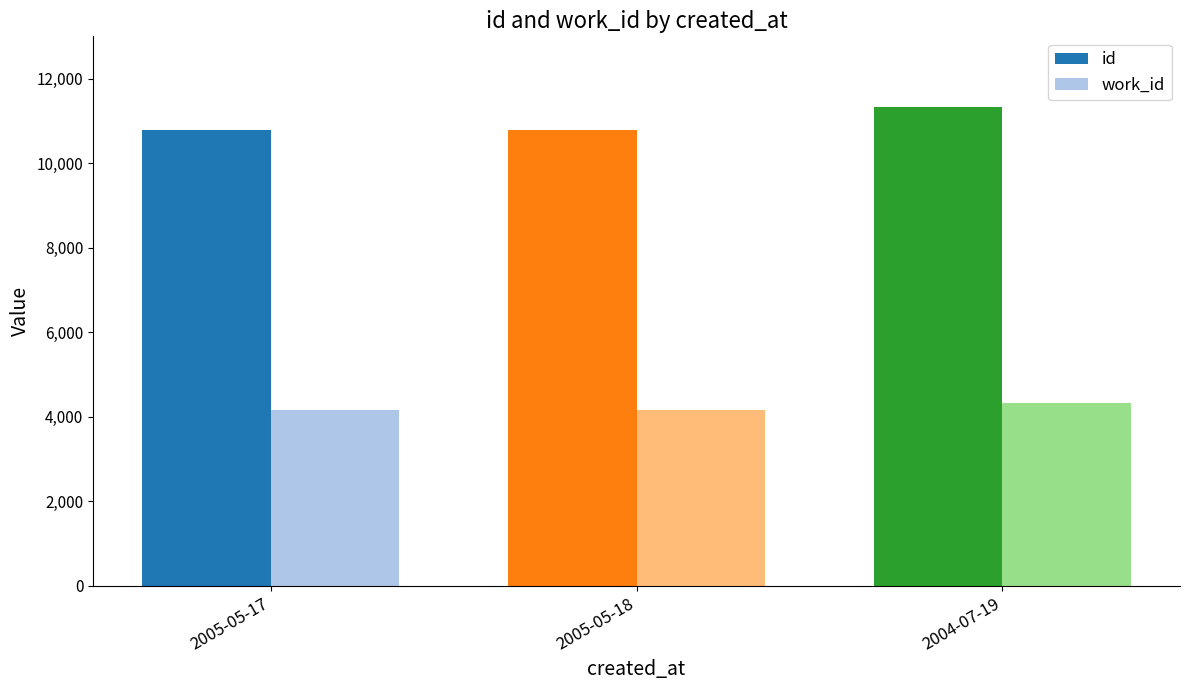

Rank the series by their maximum value, from highest to lowest.

id, work_id